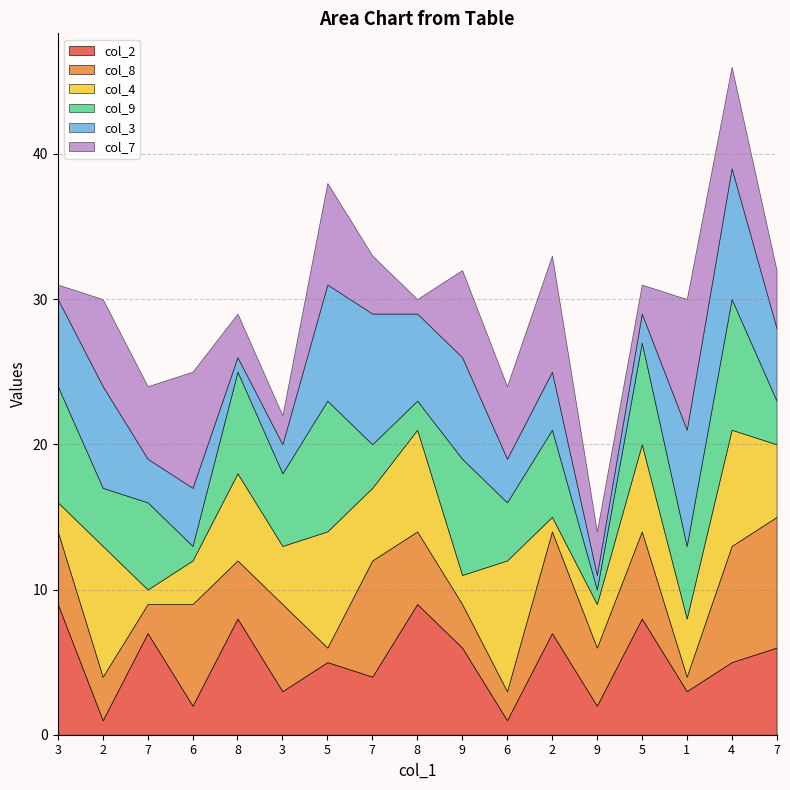

Read the col_4 value at 6.

3